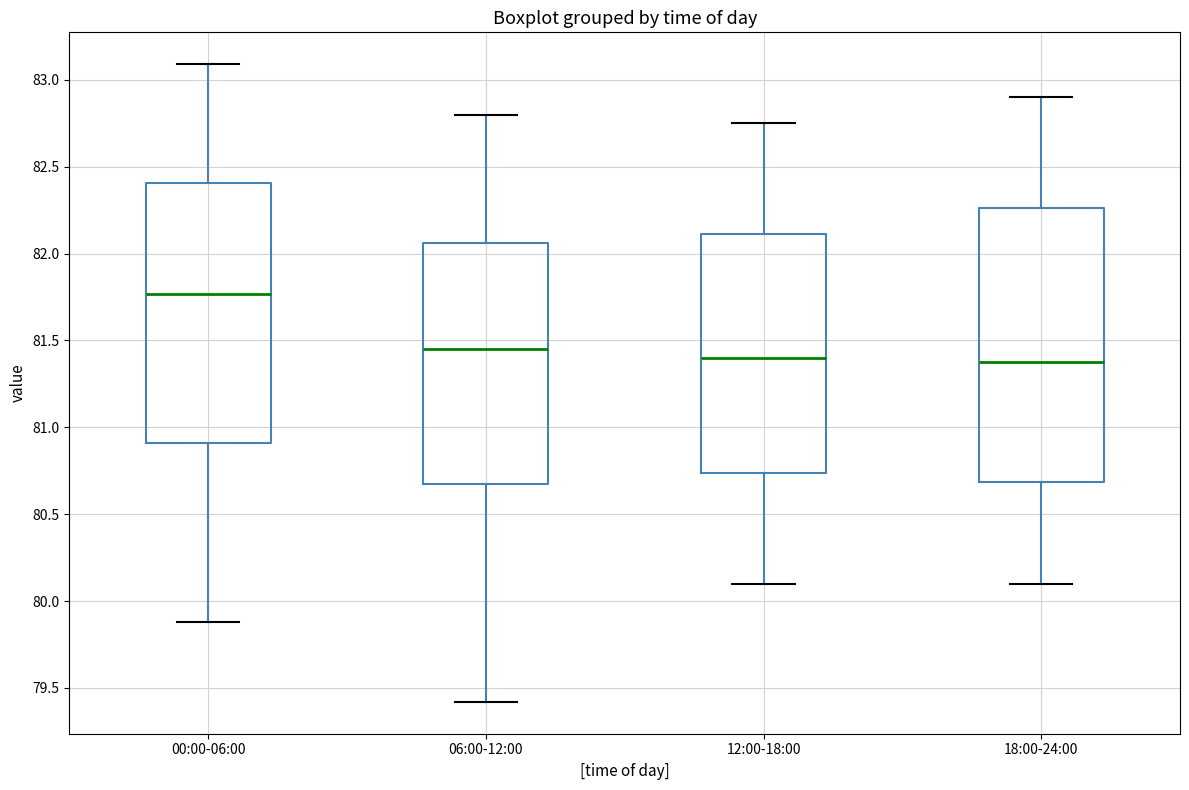

Reading left to right, transcribe this box plot: for each box, give where its median line is, the range the box spans, and where its two whiskers end, as read against the y-axis. The values are not printed on the chart, so give them approximately, as read against the axis.

00:00-06:00: median 81.75, box 80.90 to 82.40, whiskers 79.90 to 83.10
06:00-12:00: median 81.45, box 80.70 to 82.05, whiskers 79.40 to 82.80
12:00-18:00: median 81.40, box 80.75 to 82.10, whiskers 80.10 to 82.75
18:00-24:00: median 81.40, box 80.70 to 82.25, whiskers 80.10 to 82.90